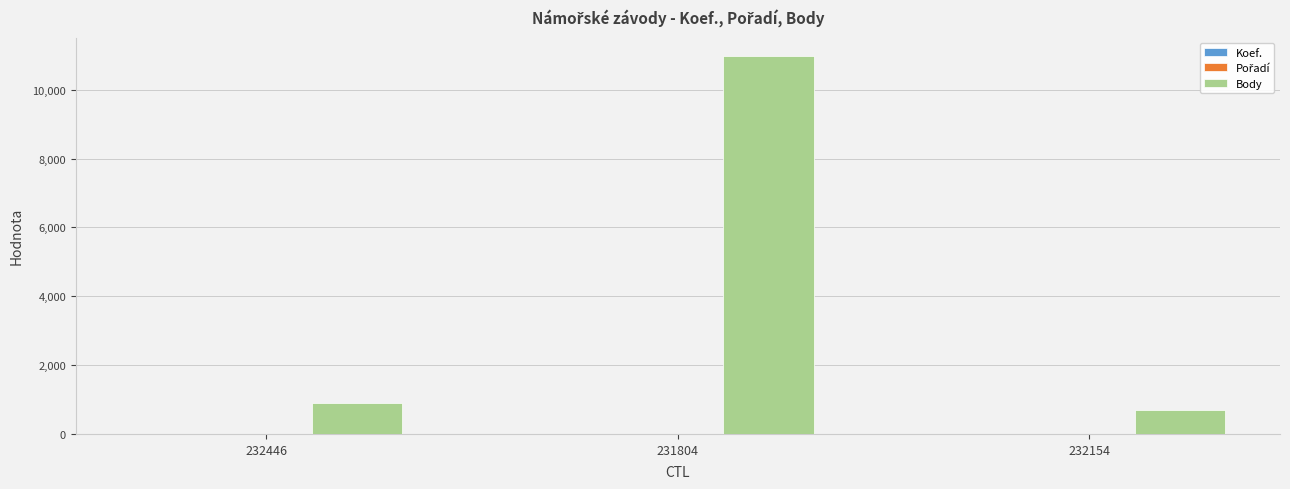

At which category is the sum across all series the highest?

231804